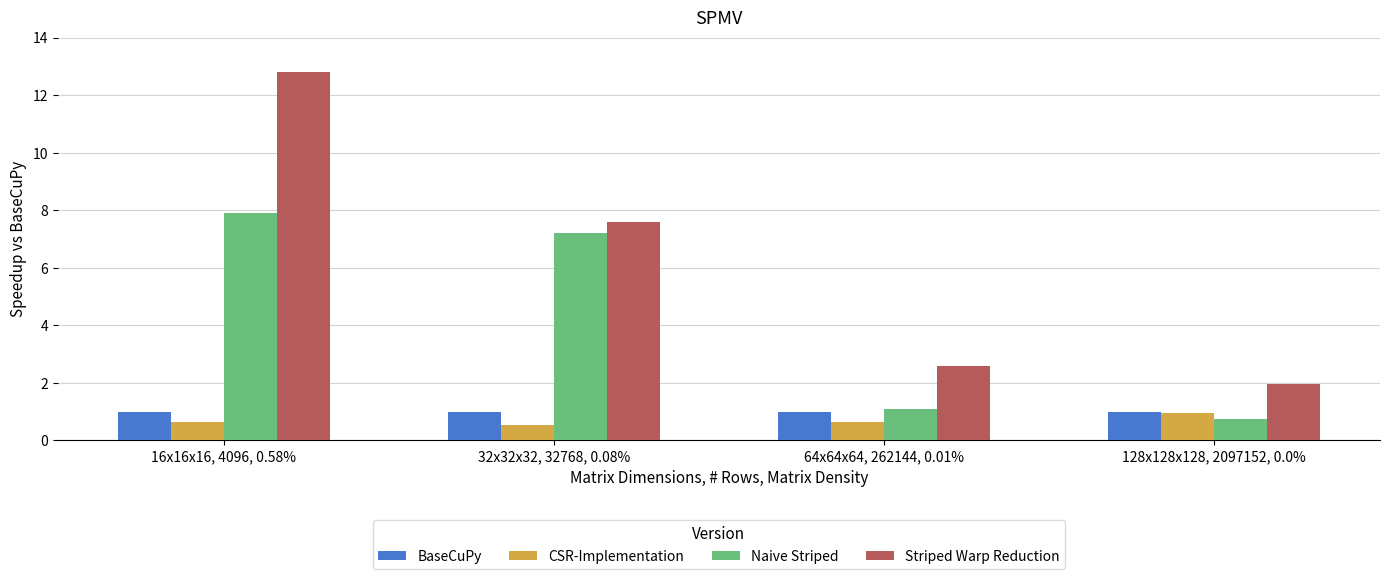

The value of CSR-Implementation at 64x64x64, 262144, 0.01% is 0.7. True or false?

True